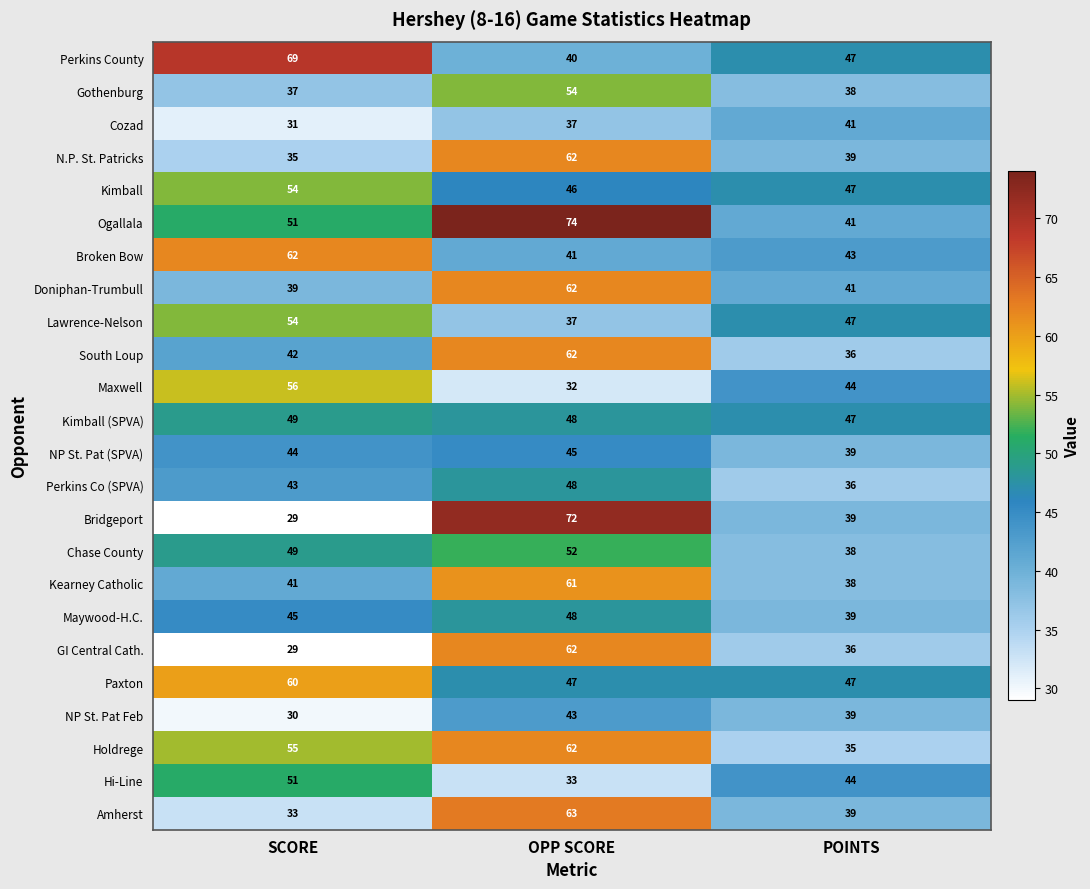

Where does the NP St. Pat Feb series first go above 39?

OPP SCORE